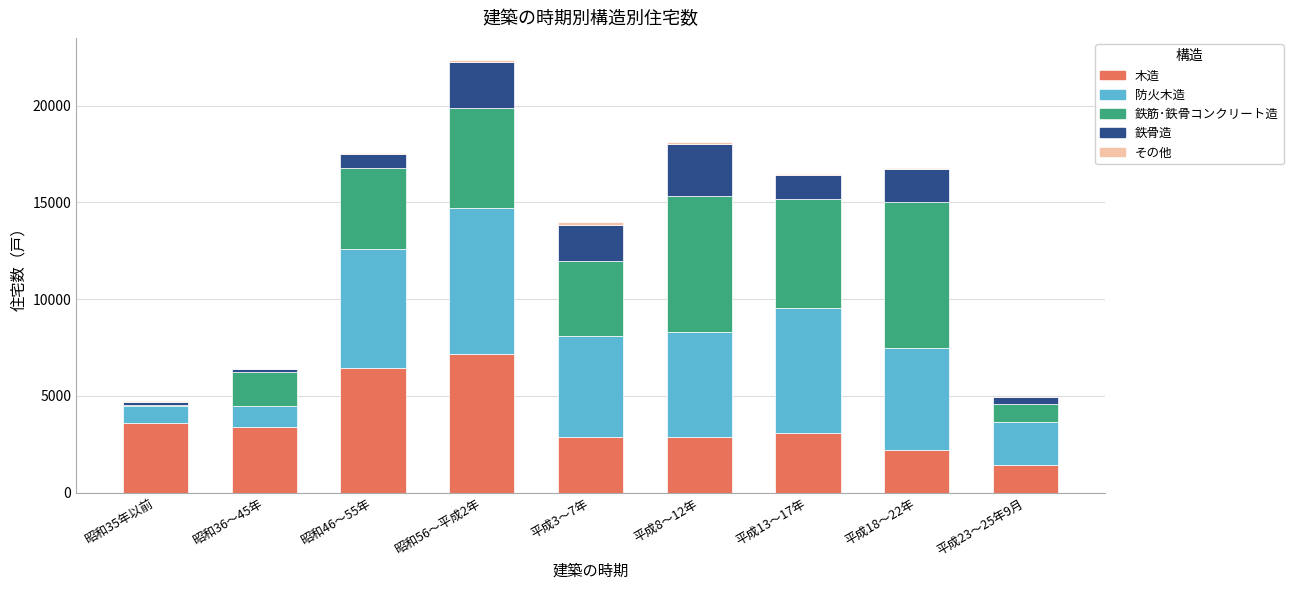

What is the sum of all 木造 values?

33070